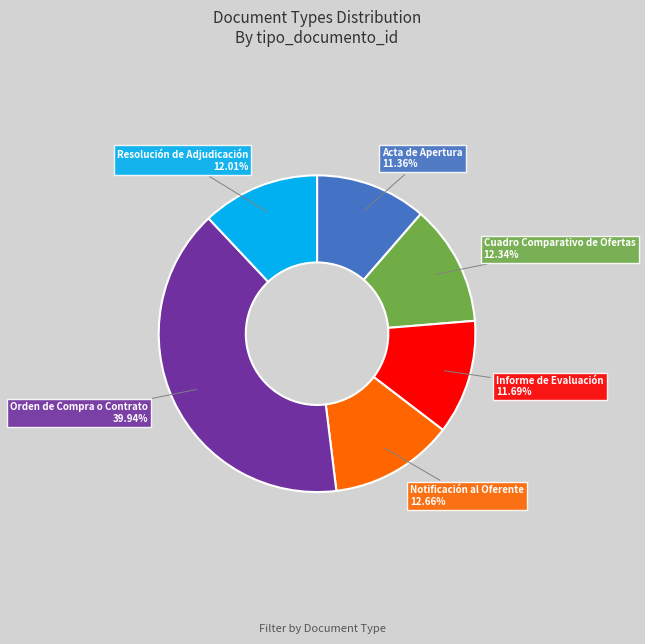

True or false: Notificación al Oferente accounts for 24% of the total.

False